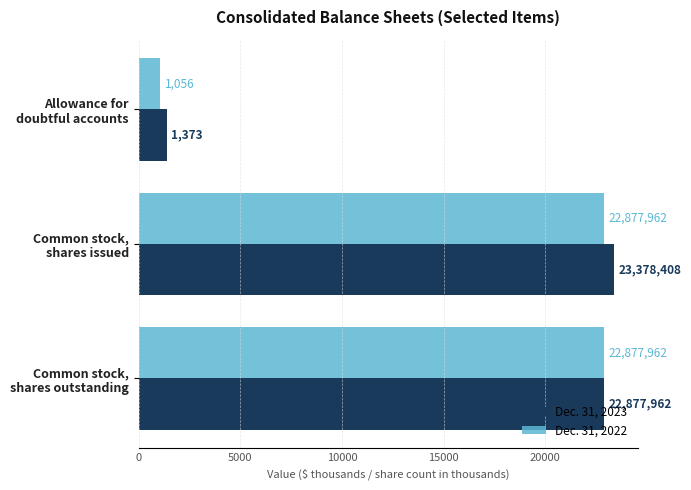

List the series in order of their peak value, highest first.

Dec. 31, 2023, Dec. 31, 2022